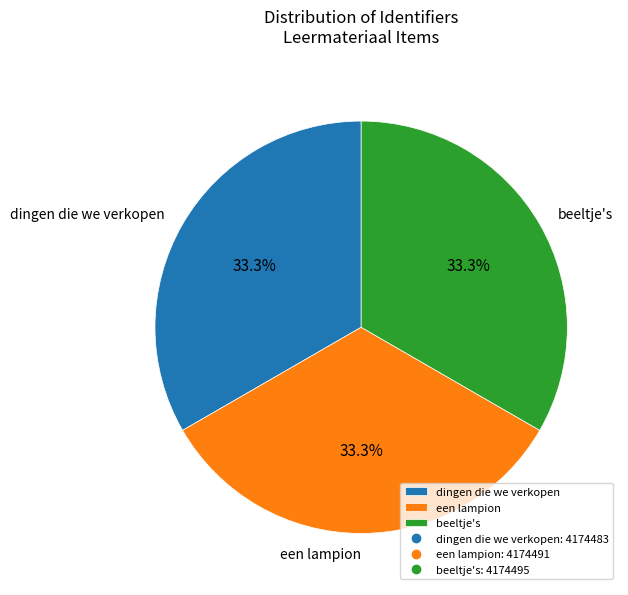

Approximately how many times larger is the value at een lampion compared to dingen die we verkopen?

1.0